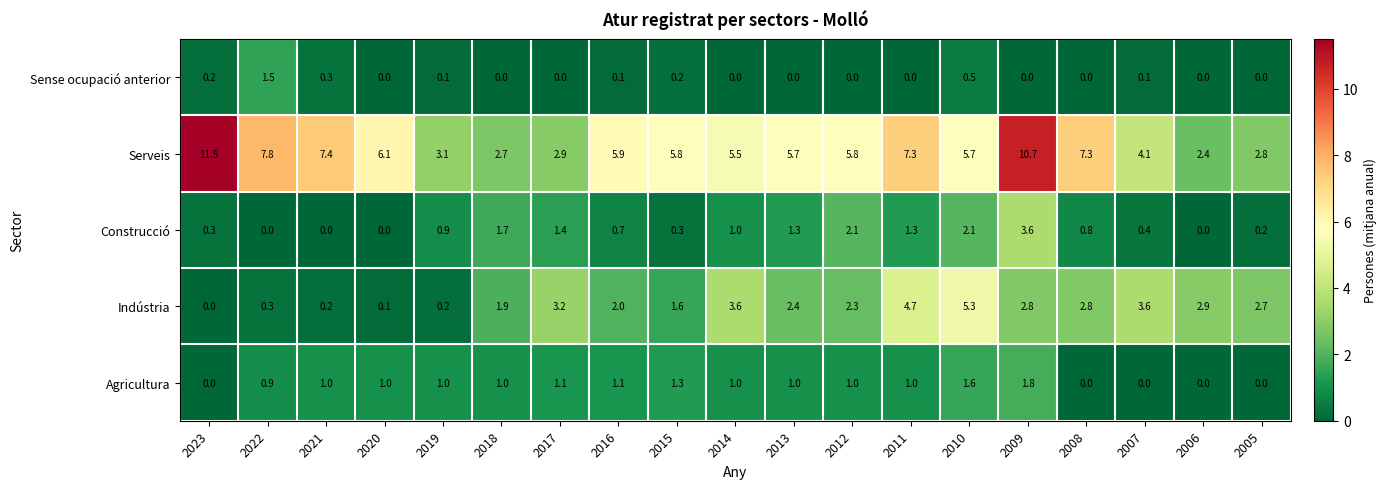

Which category has the highest value across all series?

2023